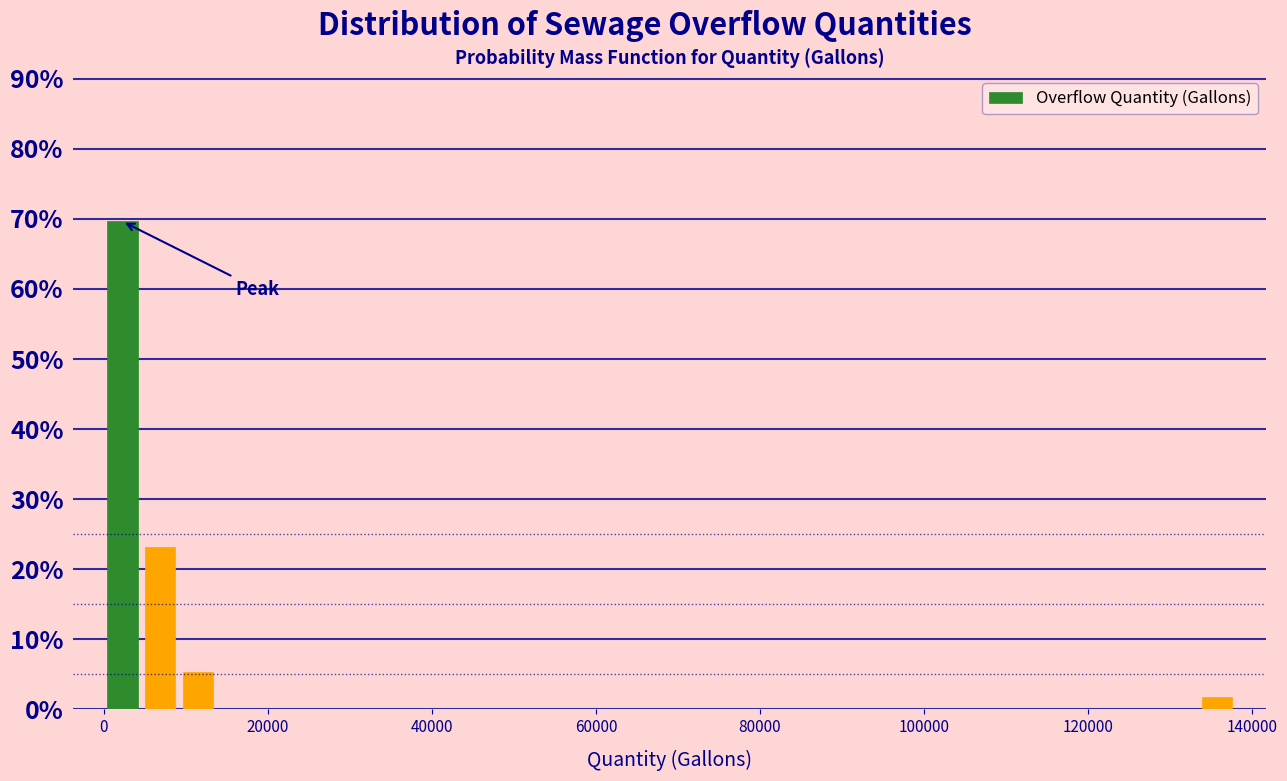

Read against the x-axis, roughly where is the centre of the tallest bar?

2000